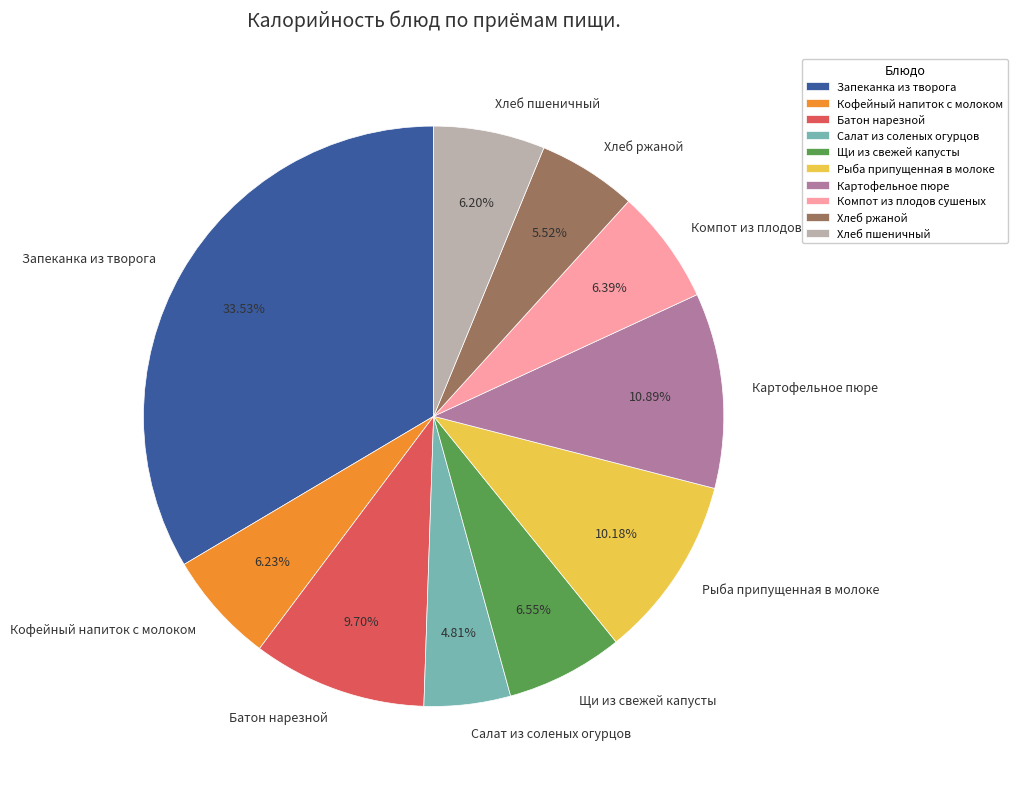

Count the number of slices in the pie.

10